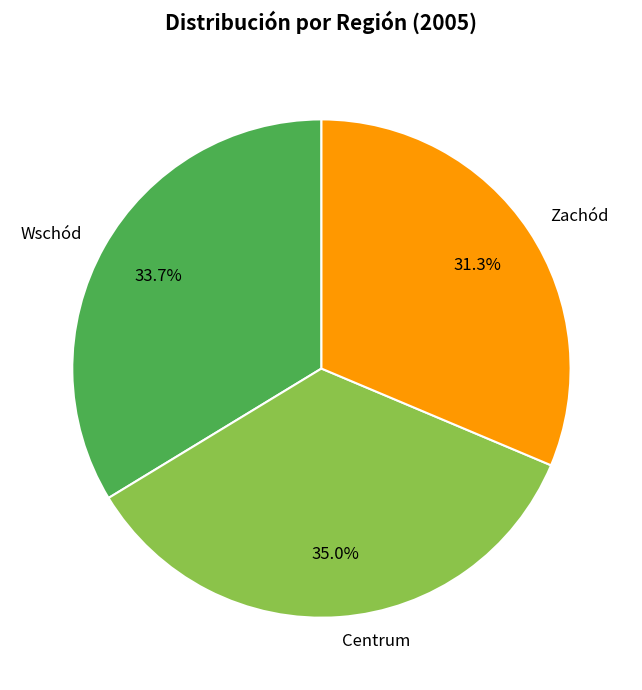

Rank the categories by value from lowest to highest.

Zachód, Wschód, Centrum